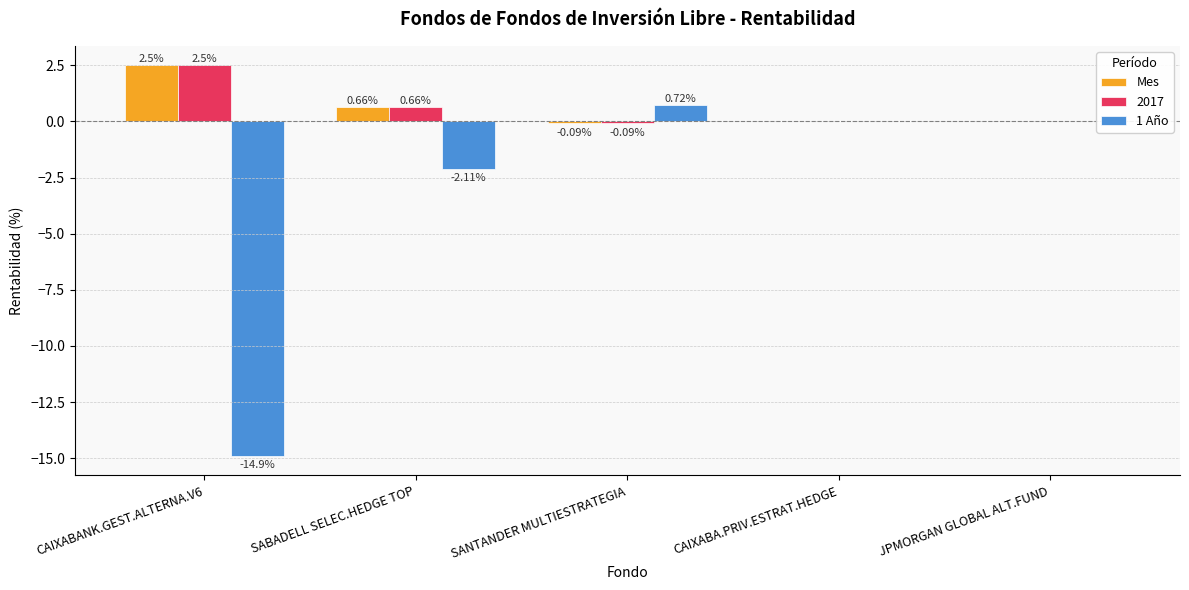

What is the total value across all series at SANTANDER MULTIESTRATEGIA?

0.5